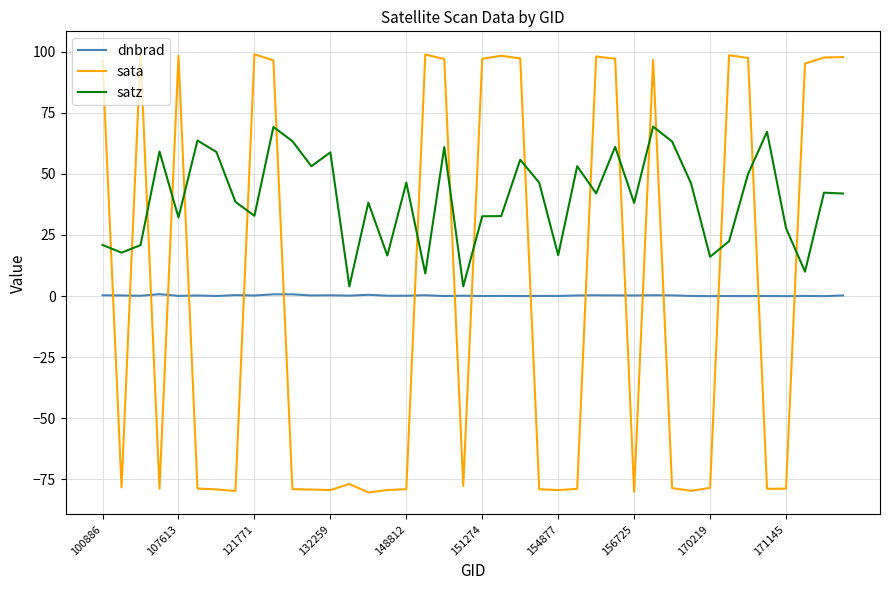

Which series has the largest total across all categories?

satz